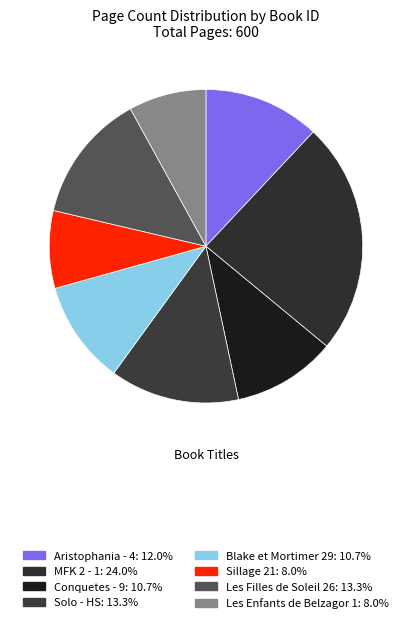

How many segments does this pie chart have?

8